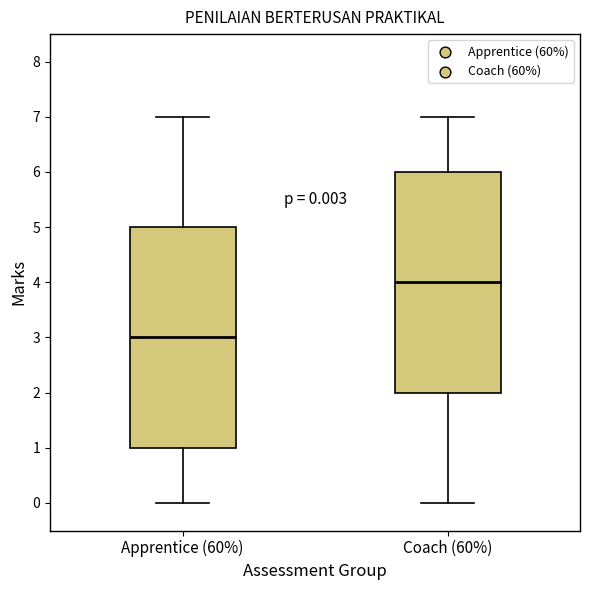

Which box's median line is the lowest?

Apprentice (60%)